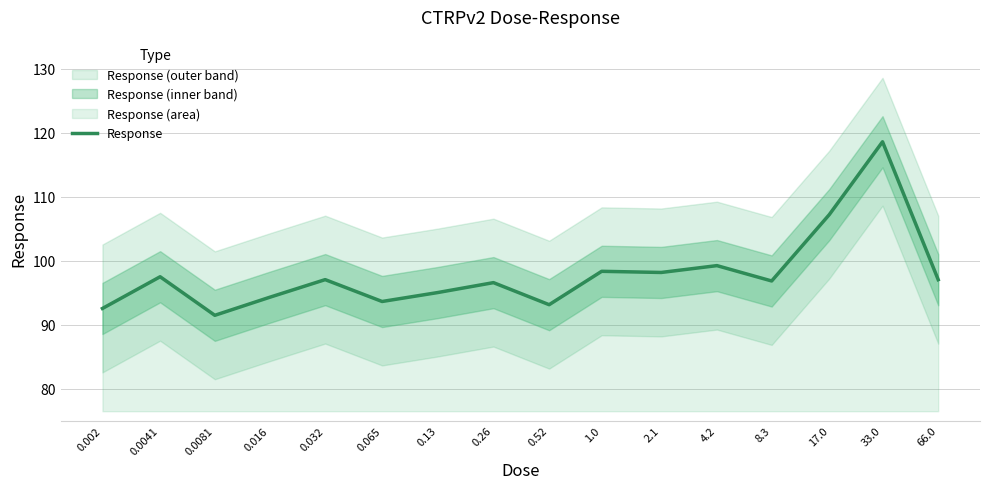

Where is the first local minimum?

0.0081